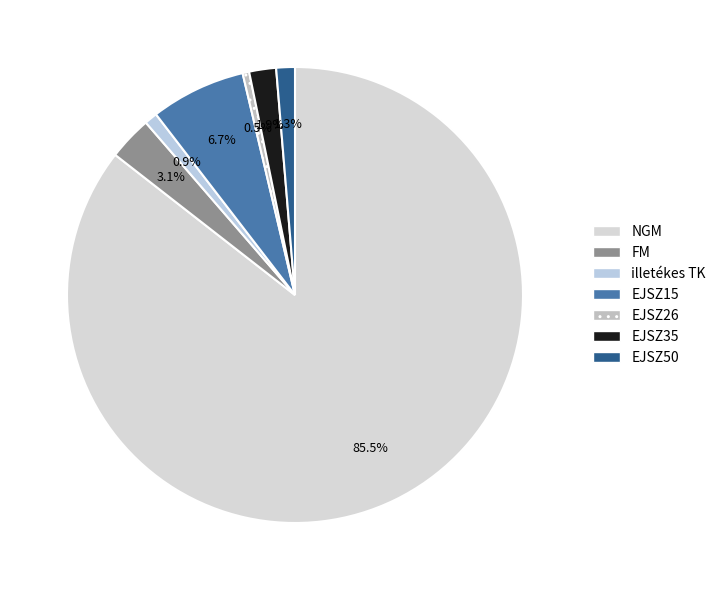

To the nearest percent, what percentage of the pie is EJSZ35?

2%